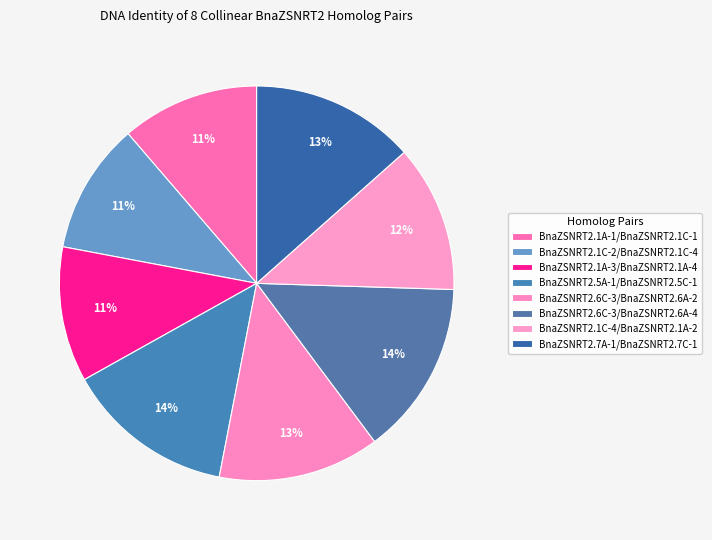

How many segments does this pie chart have?

8